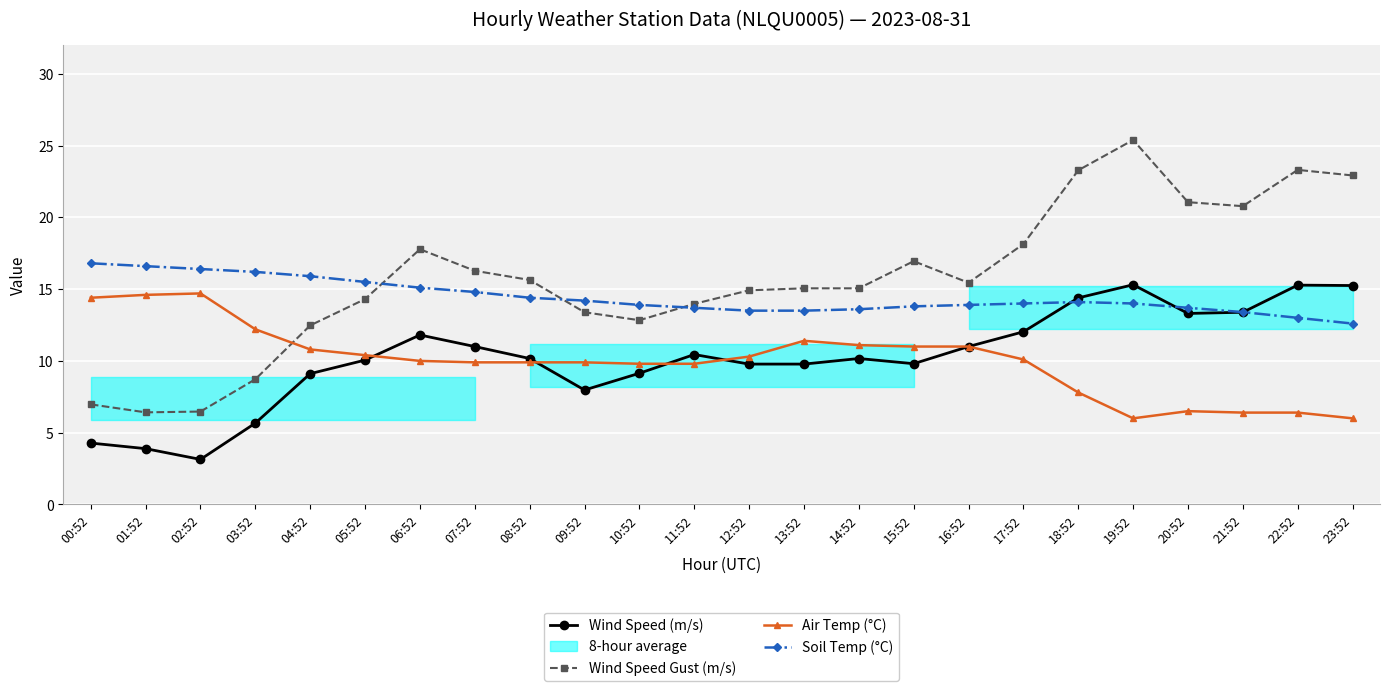

Read the Wind Speed Gust (m/s) value at 16:52.

15.4